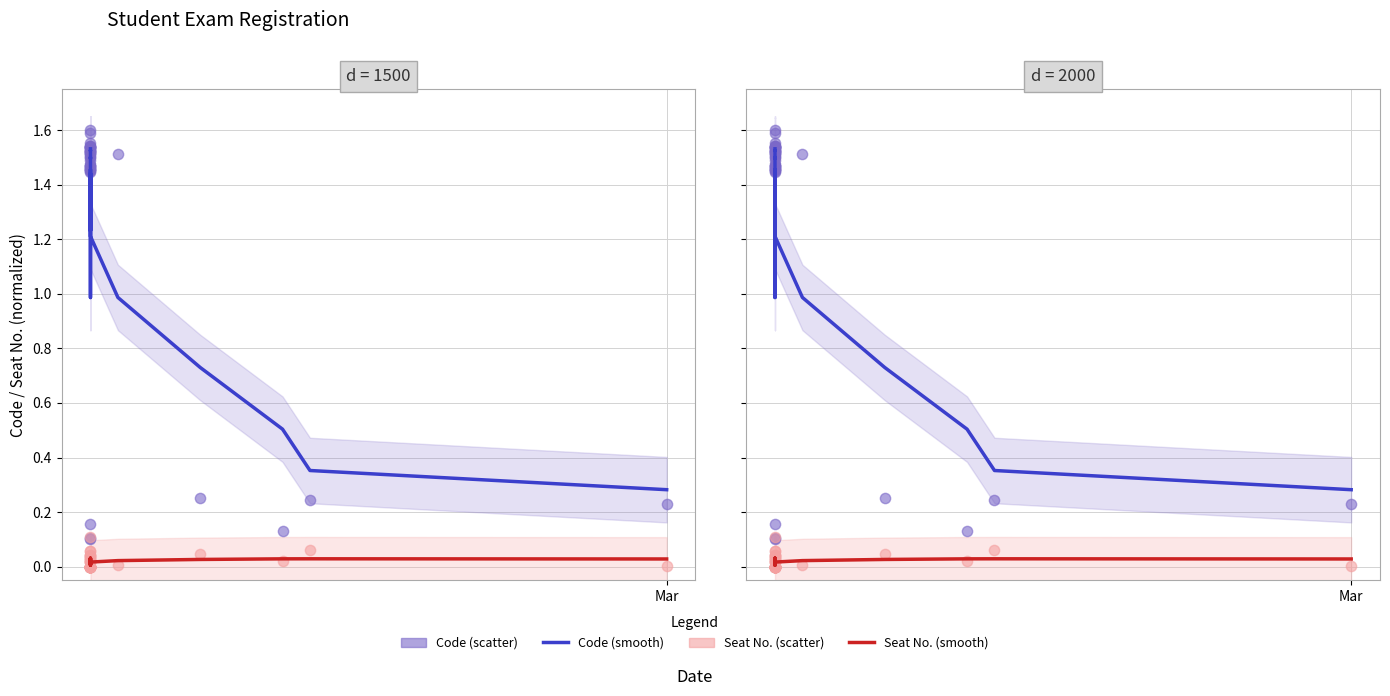

Which series reaches the minimum Y coordinate?

Seat No.